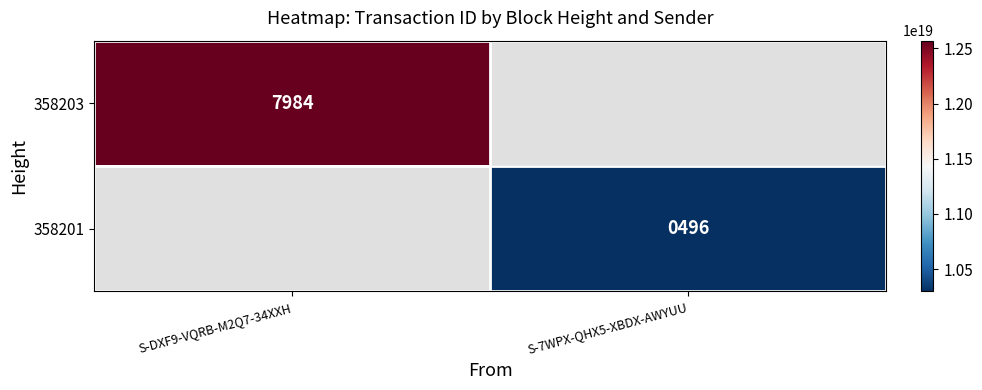

True or false: 358203 has a value of 4304 at S-DXF9-VQRB-M2Q7-34XXH.

False